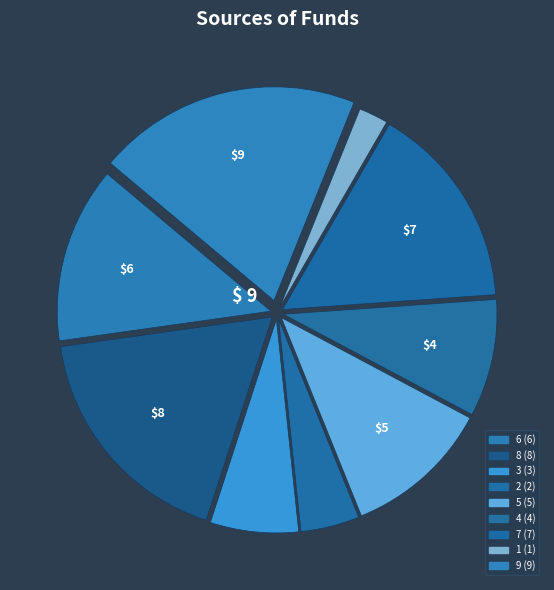

To the nearest percent, what percentage of the pie is 4?

9%